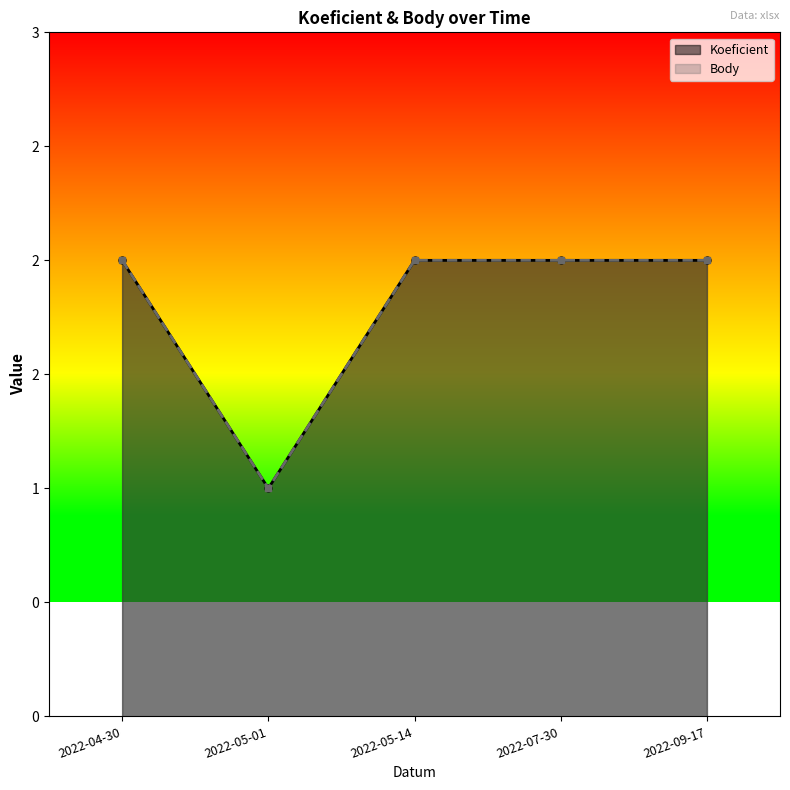

Count the number of data series in this chart.

2